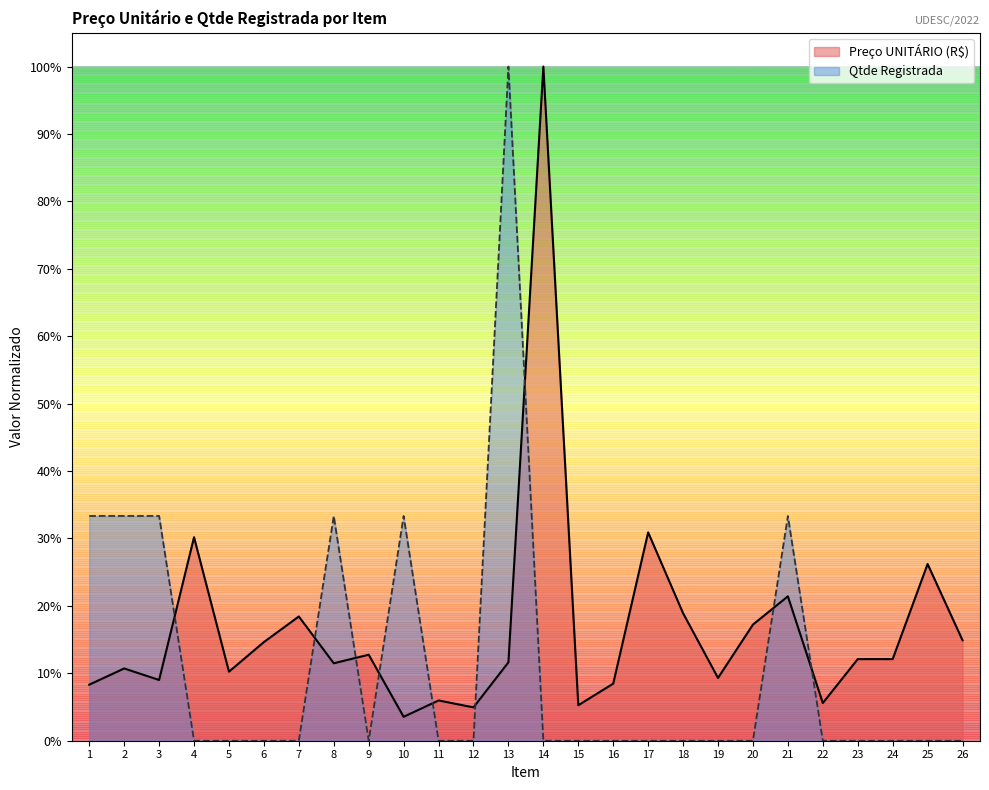

Rank the categories by Qtde Registrada value from highest to lowest.

13, 1, 2, 3, 8, 10, 21, 4, 5, 6, 7, 9, 11, 12, 14, 15, 16, 17, 18, 19, 20, 22, 23, 24, 25, 26